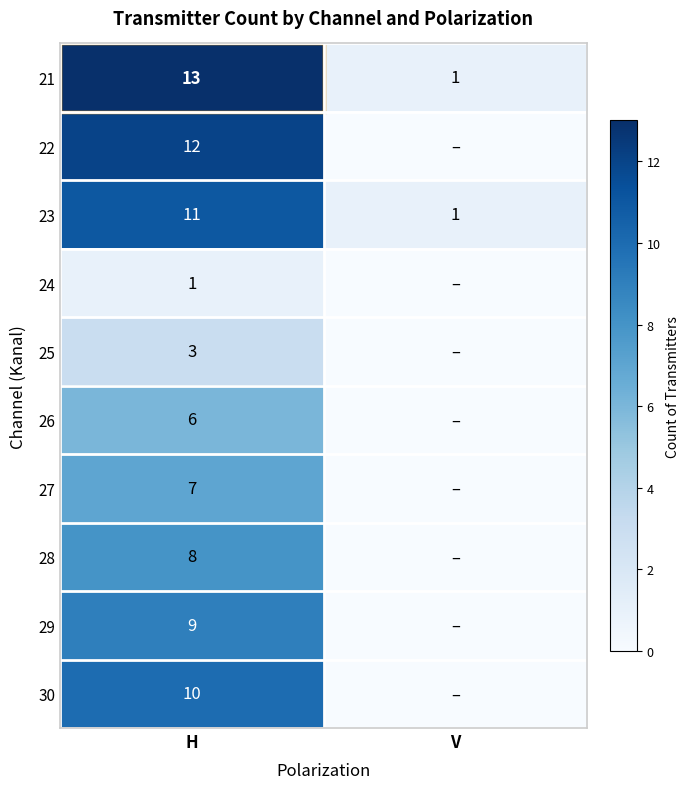

Is the value of 30 at H greater than the value of 21 at V?

Yes